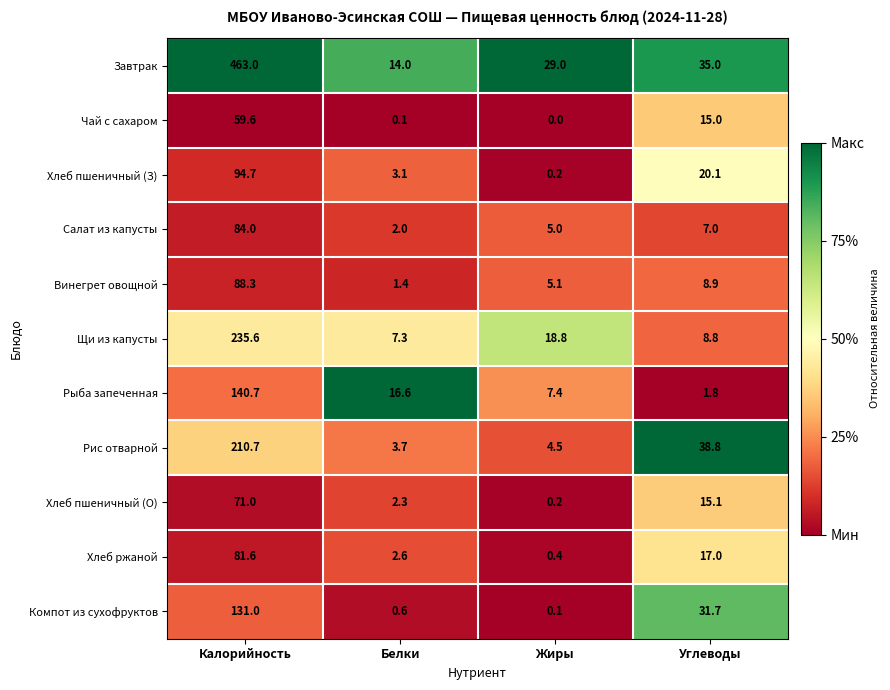

Is it true that Щи из капусты equals 235.6 at Калорийность?

True